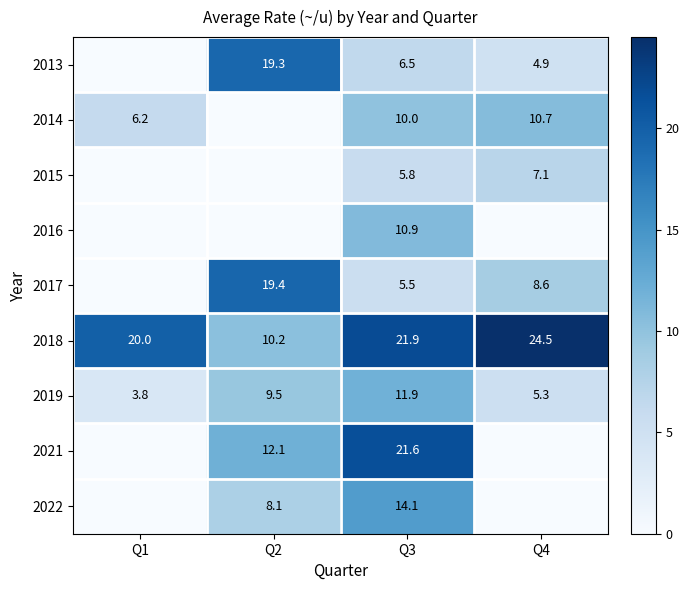

What is the difference between the highest and lowest values at Q1?

20.0